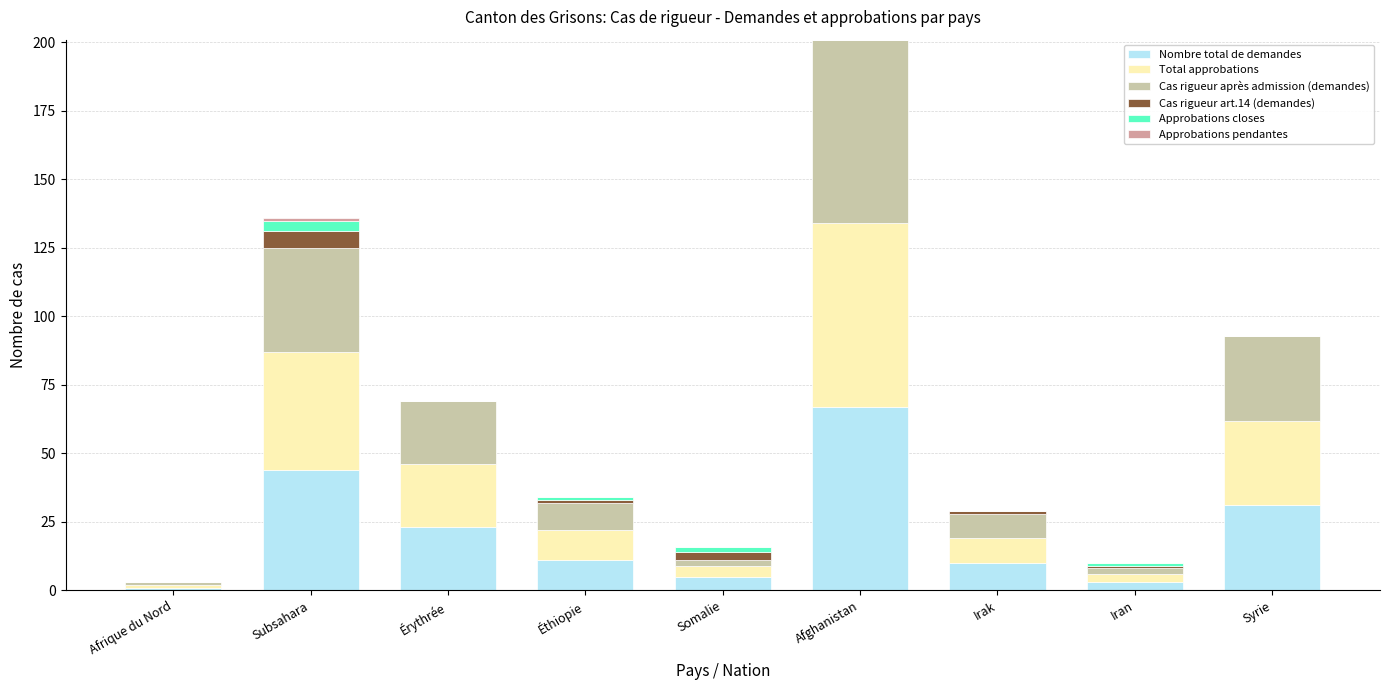

True or false: Nombre total de demandes has a value of 67 at Afghanistan.

True